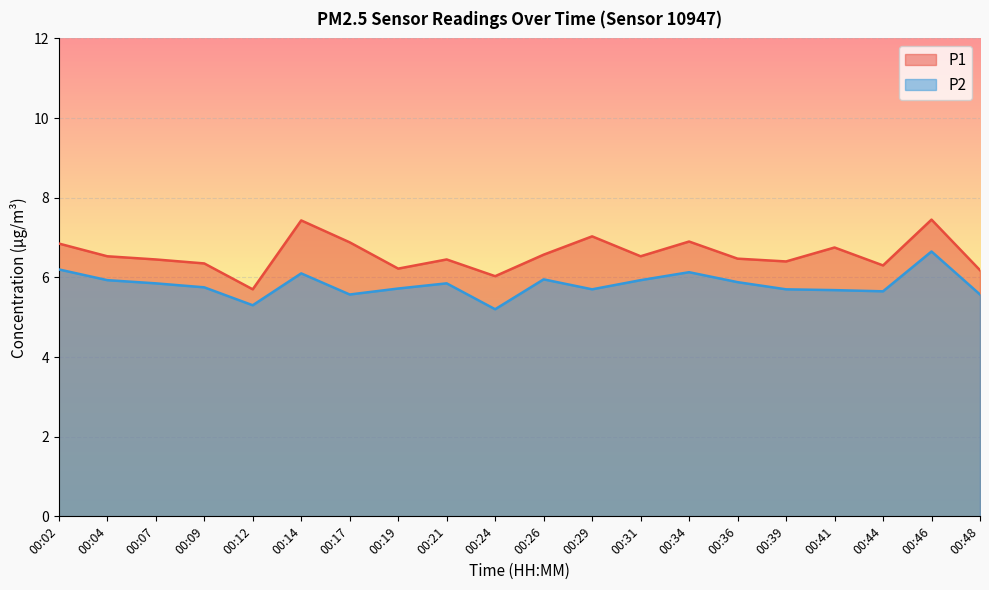

What is the approximate value of P1 at 00:46?

7.5